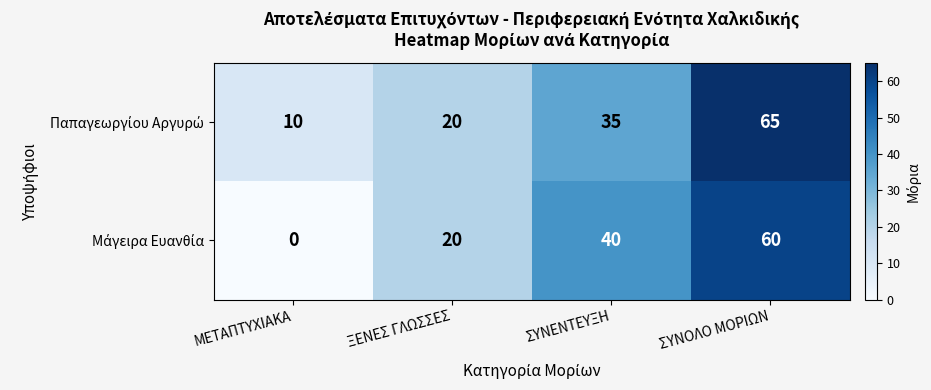

What is the total value across all series at ΣΥΝΕΝΤΕΥΞΗ?

75